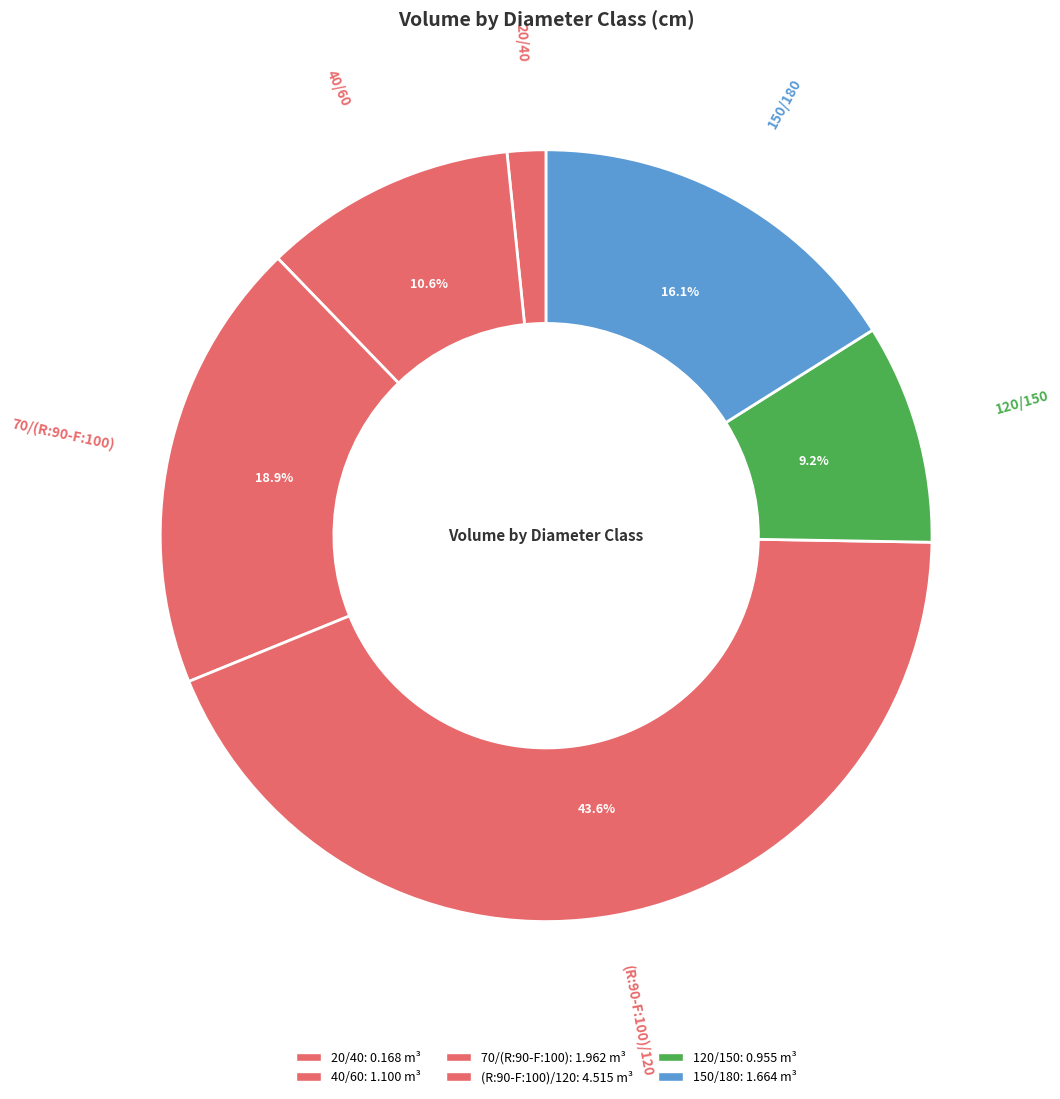

What is the change in value from 20/40 to 40/60?

+0.9